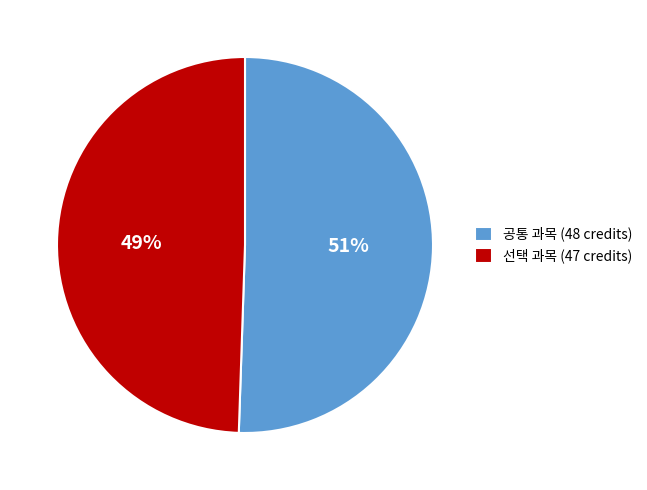

What is the ratio of the value at 선택 과목 (47 credits) to the value at 공통 과목 (48 credits)?

1.0